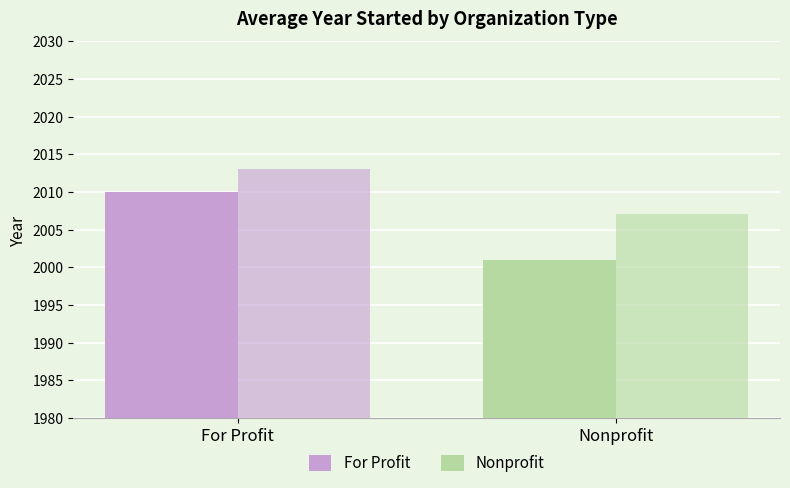

True or false: the data shows 2010 at For Profit.

True